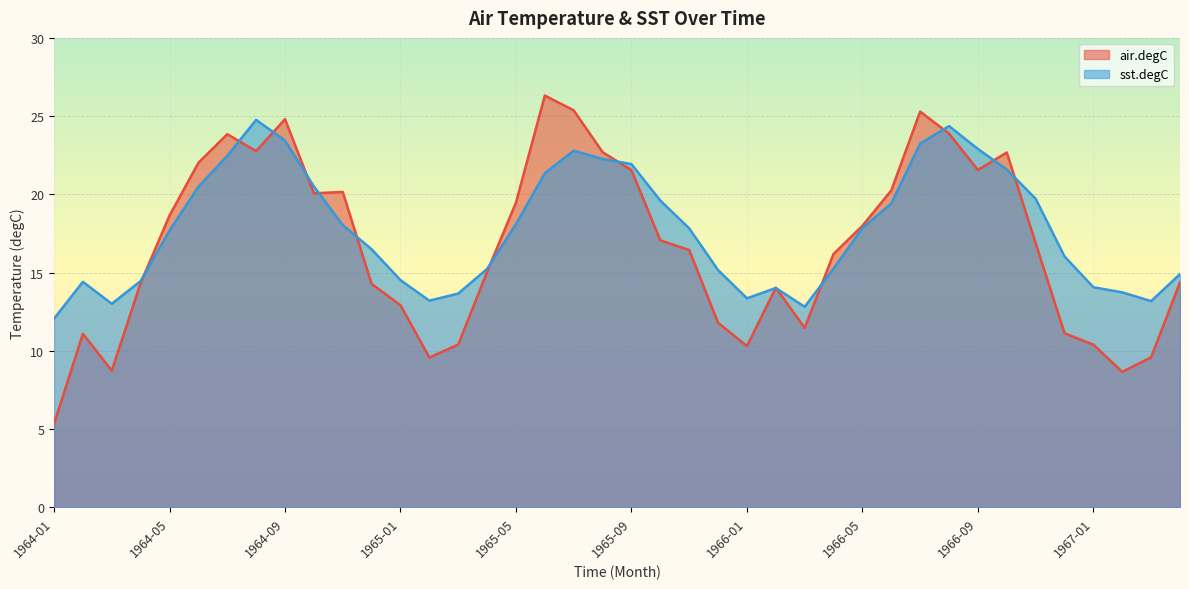

Where do sst.degC and air.degC first cross each other?

1964-04 and 1964-05